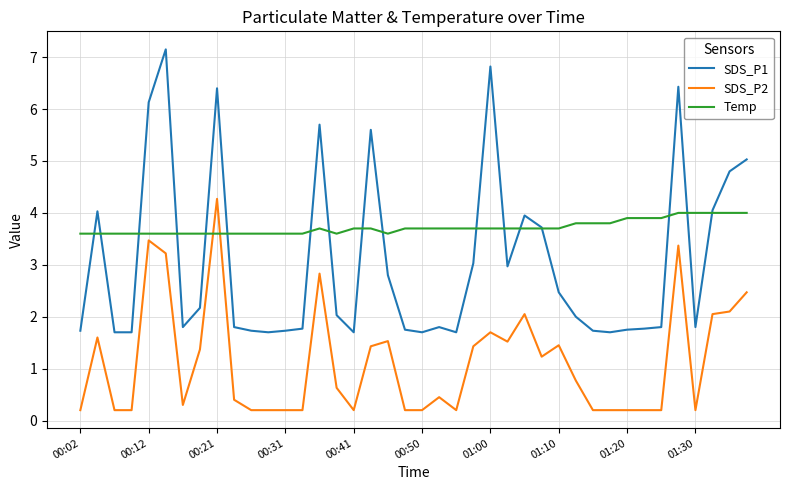

What is the maximum value for SDS_P1?

7.2